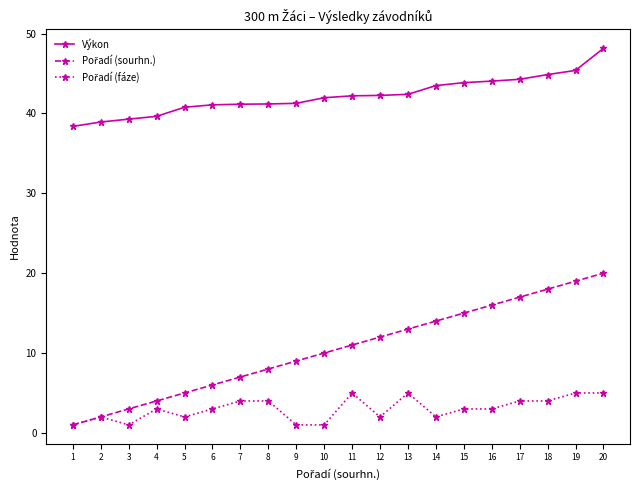

What is the spread (max minus min) of values at 5?

38.8